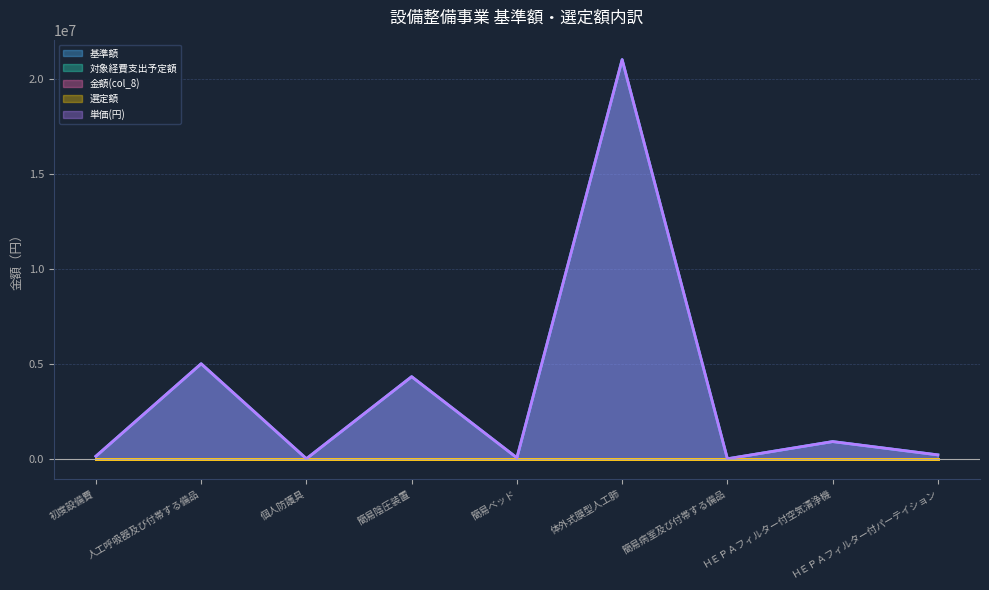

What are all the series names shown in the legend?

基準額, 対象経費支出予定額, 金額(col_8), 選定額, 単価(円)